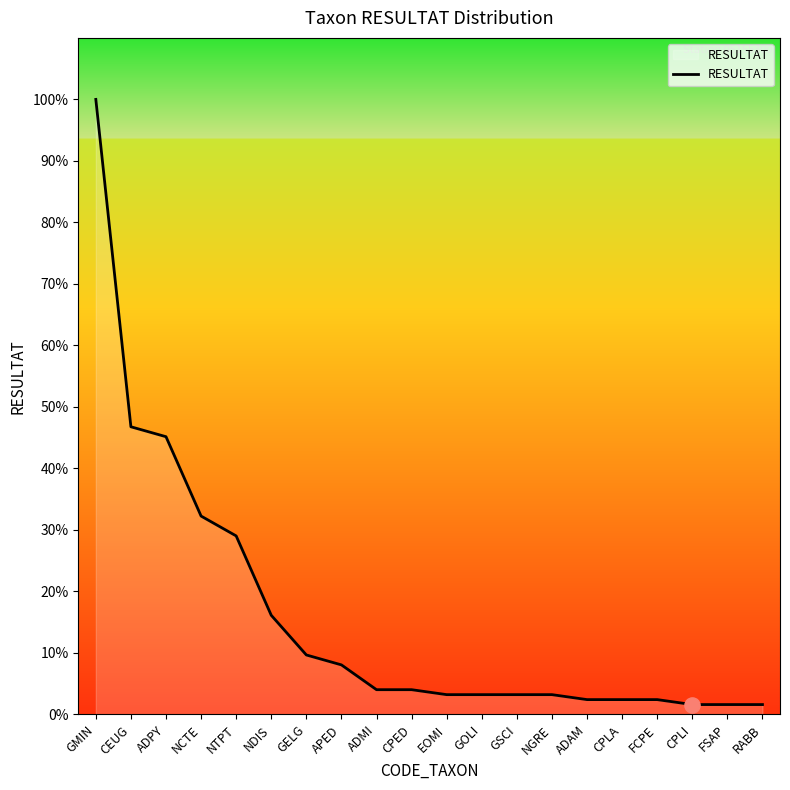

Does the chart have visible grid lines?

No